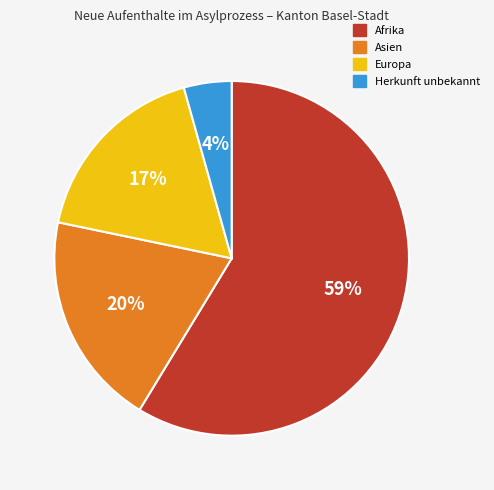

Is it true that Afrika is 59% of the pie?

True